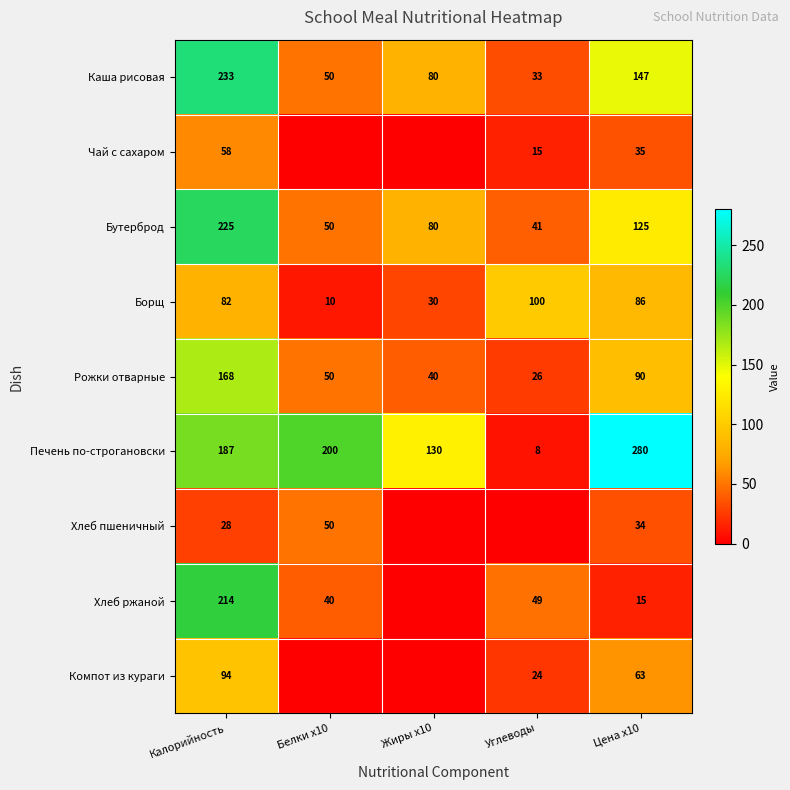

At Калорийность, list the series in order from largest to smallest.

Каша рисовая, Бутерброд, Хлеб ржаной, Печень по-строгановски, Рожки отварные, Компот из кураги, Борщ, Чай с сахаром, Хлеб пшеничный